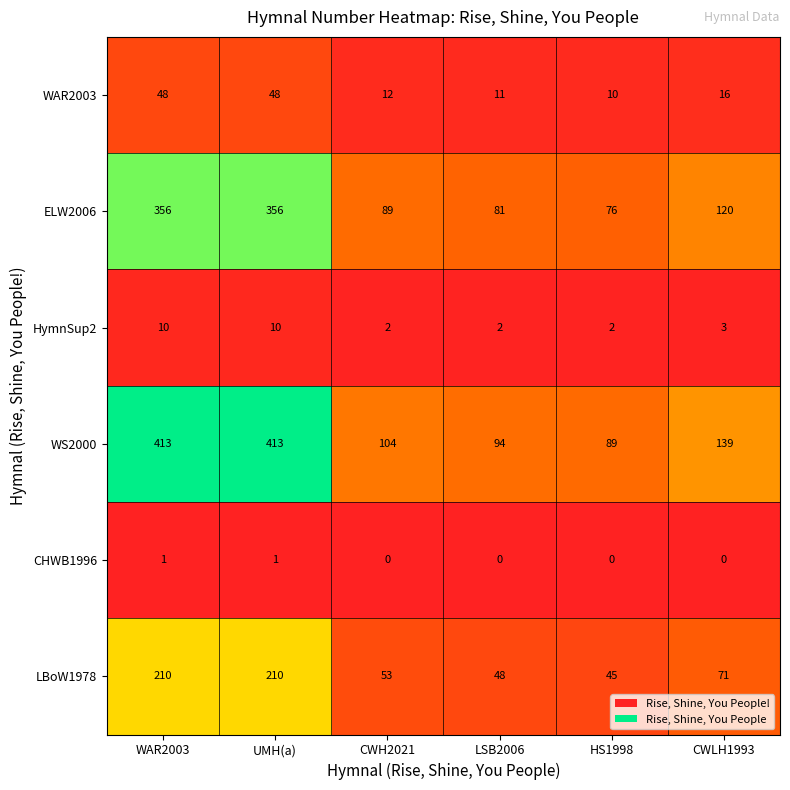

What is the sum of all WAR2003 values?

145